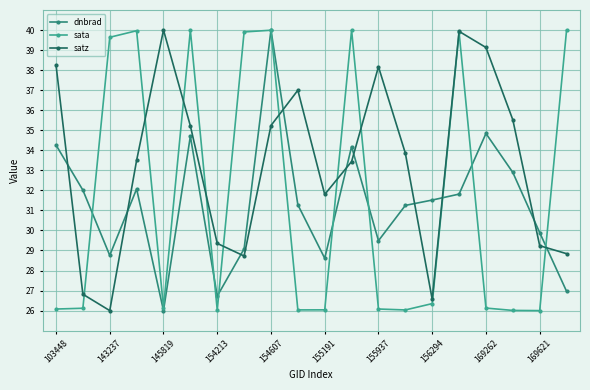

At which label does sata reach its peak?

11